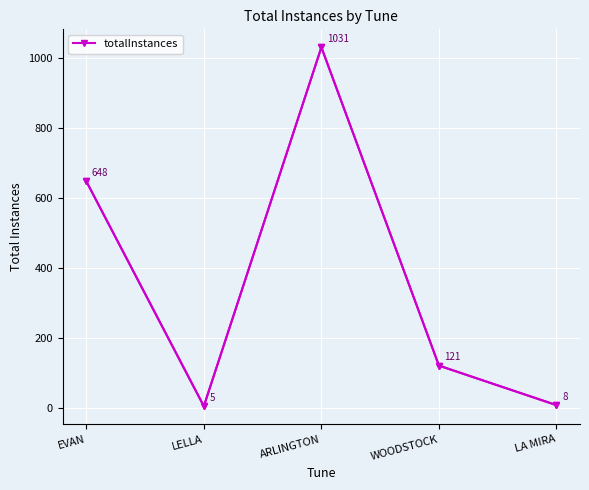

At which category does the data reach its first local valley?

LELLA